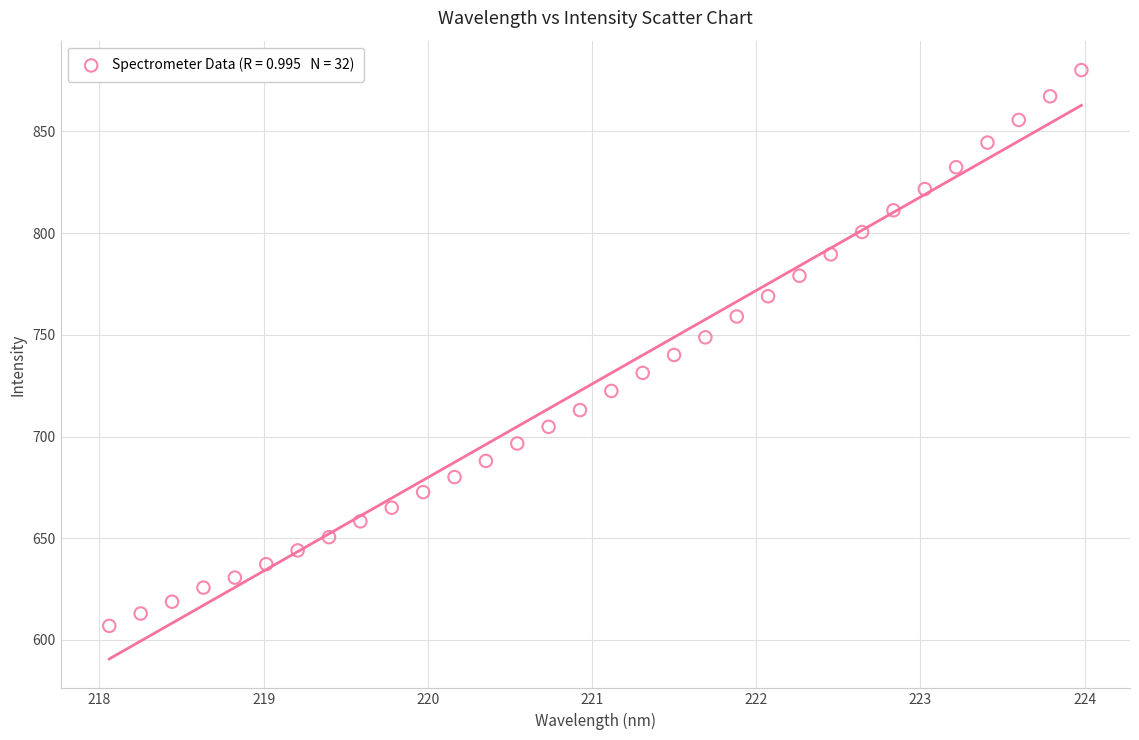

What is the range of Y values (max minus min)?

273.3